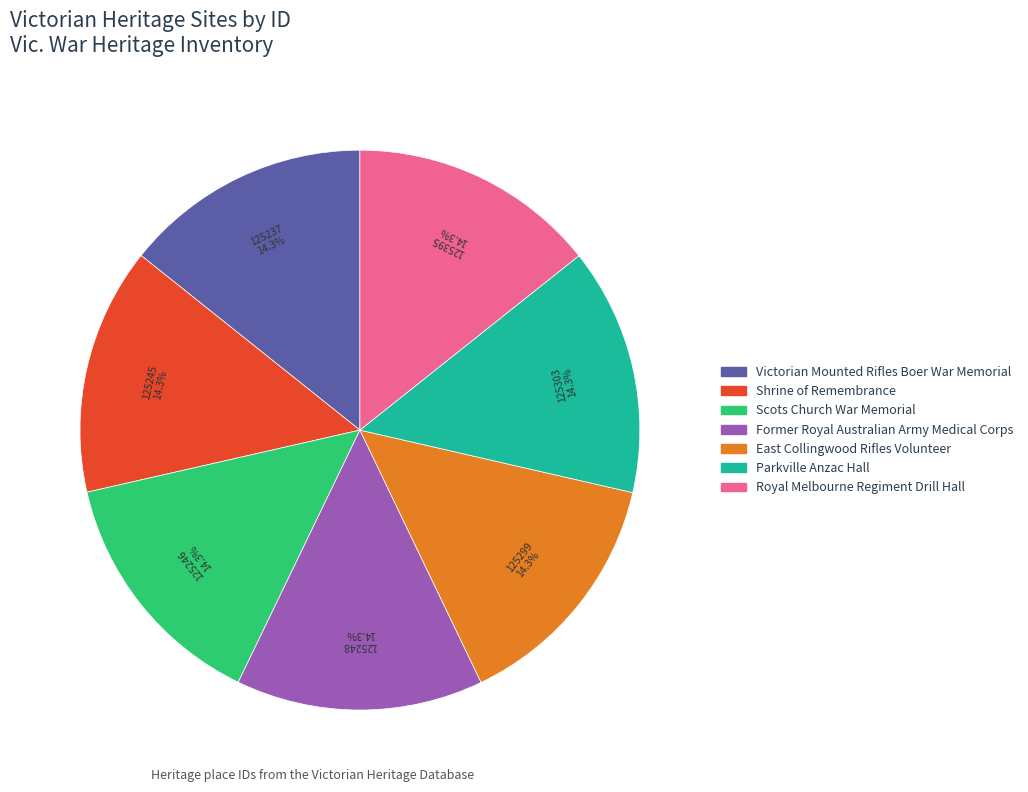

To the nearest percent, what portion does Scots Church War Memorial represent?

14%